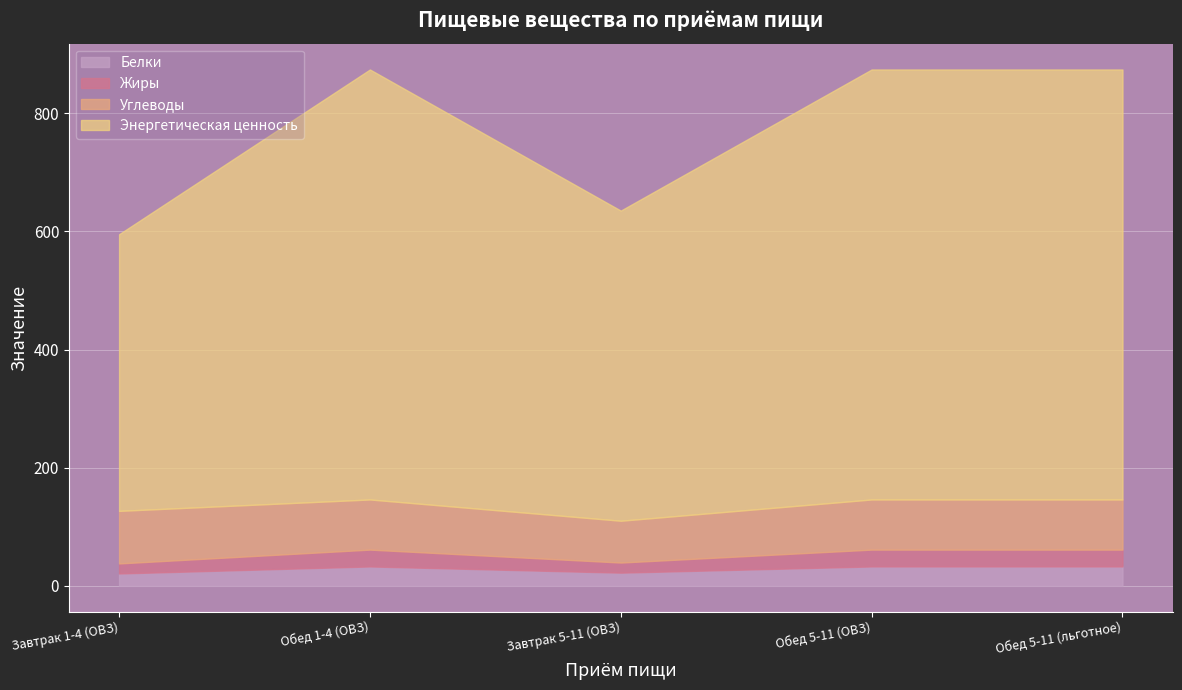

What is the smallest value displayed?

17.0